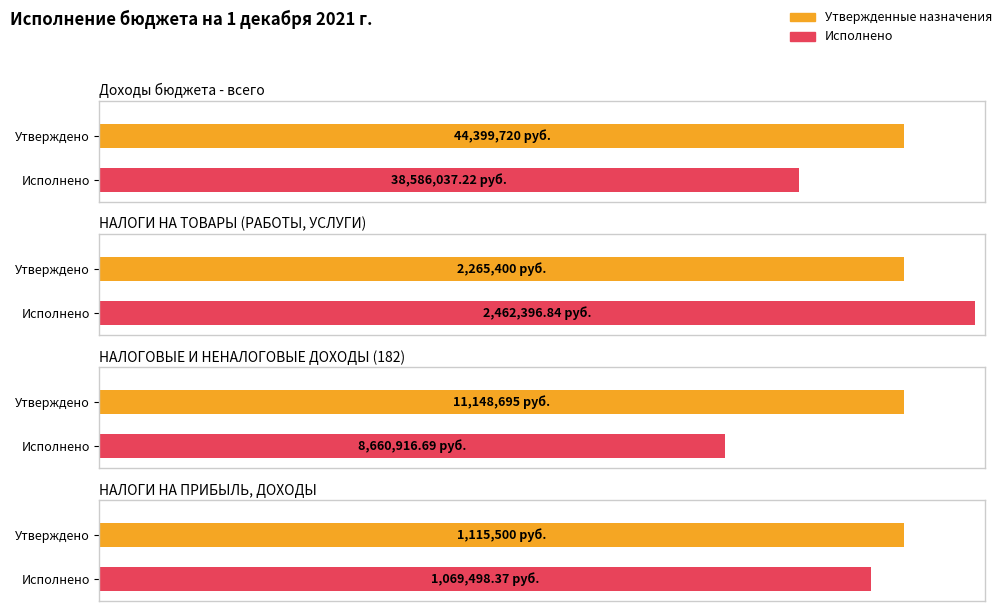

Reading left to right, transcribe all the data shown in this chart.

Утвержденные бюджетные назначения: 44399720.0	2265400.0	11148695.2	1115500.0
Исполнено: 38586037.2	2462396.8	8660916.7	1069498.4